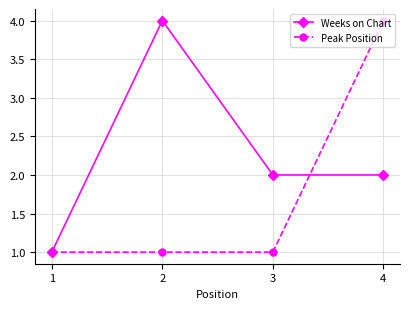

What is the approximate value of Peak Position at 2?

1